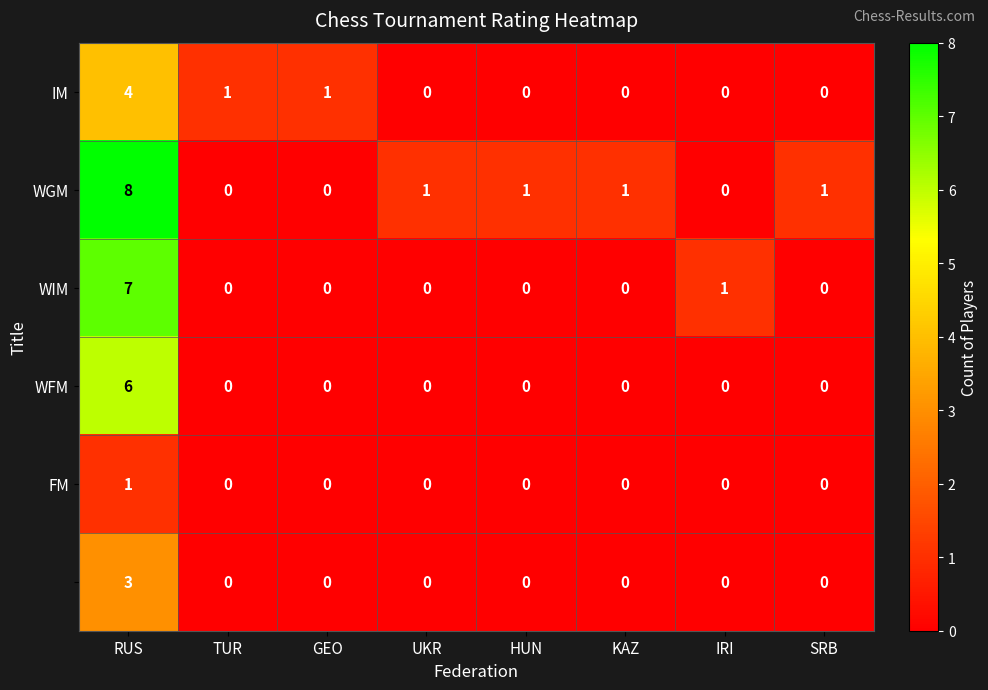

At which category is the sum across all series the highest?

RUS